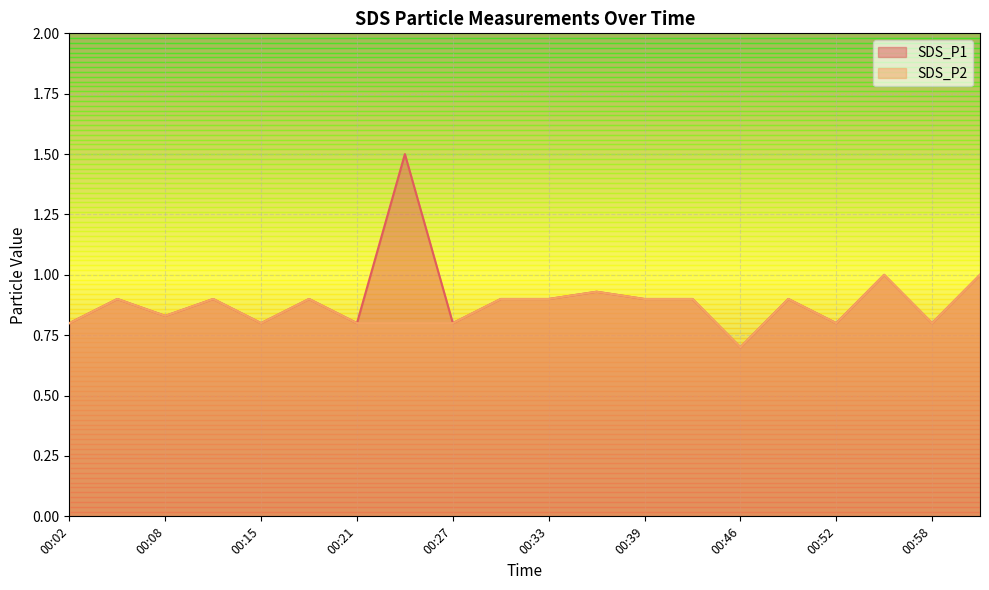

How many SDS_P2 values are between 0 and 1?

20